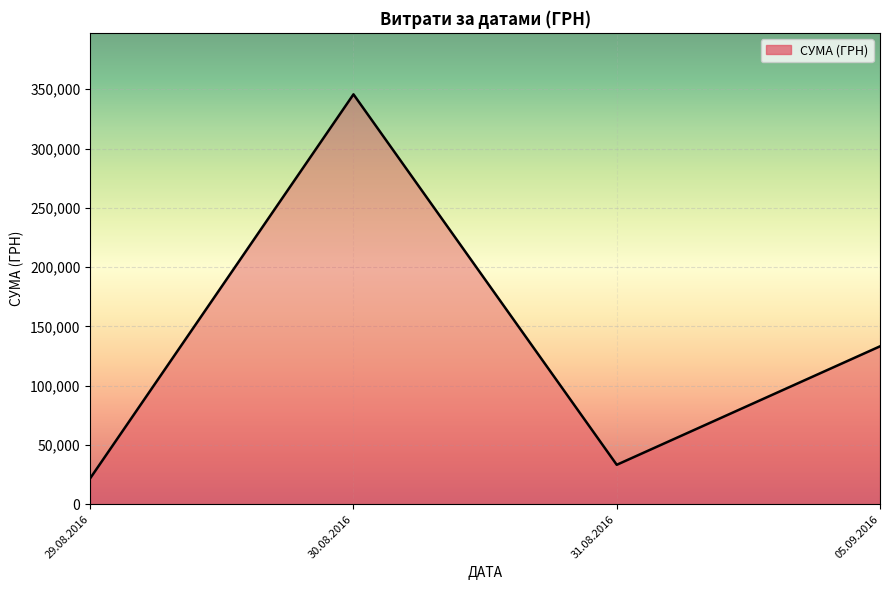

Where is the data nearest to the value 183795?

05.09.2016